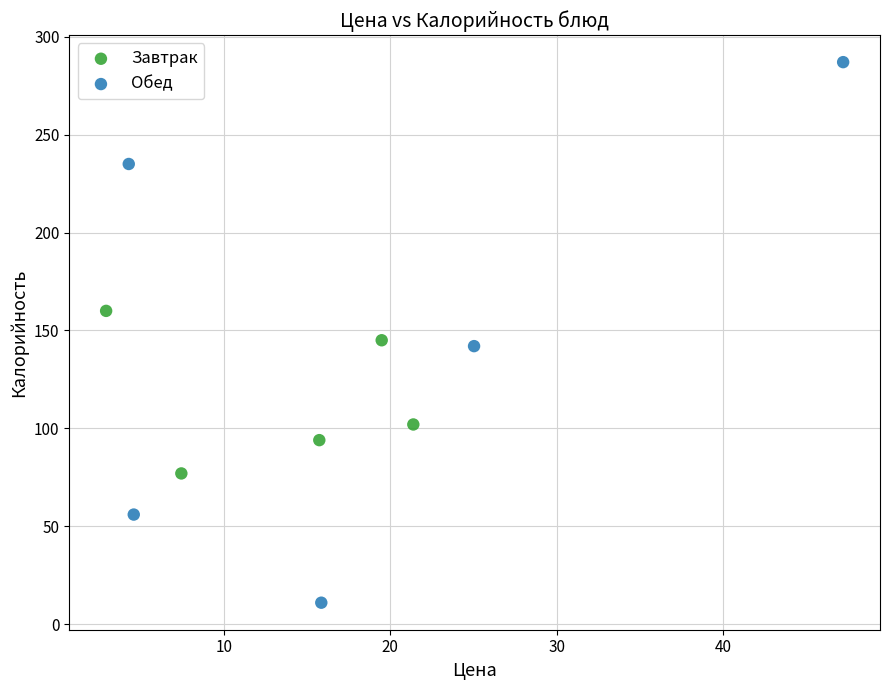

Which series reaches the maximum Y coordinate?

Обед